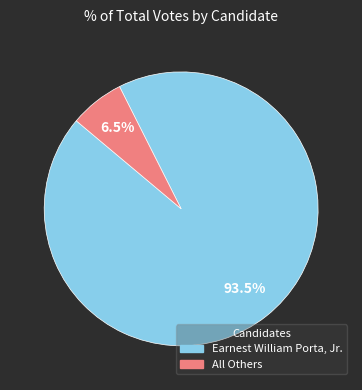

Between Earnest William Porta, Jr. and All Others, which is larger?

Earnest William Porta, Jr.